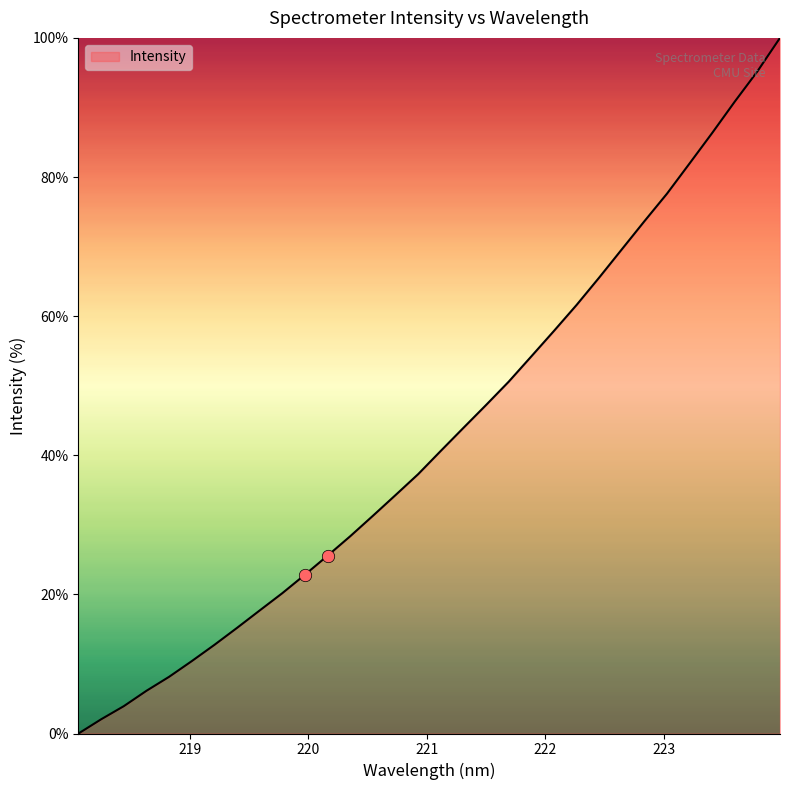

What is the difference between the maximum and minimum values?

100.0